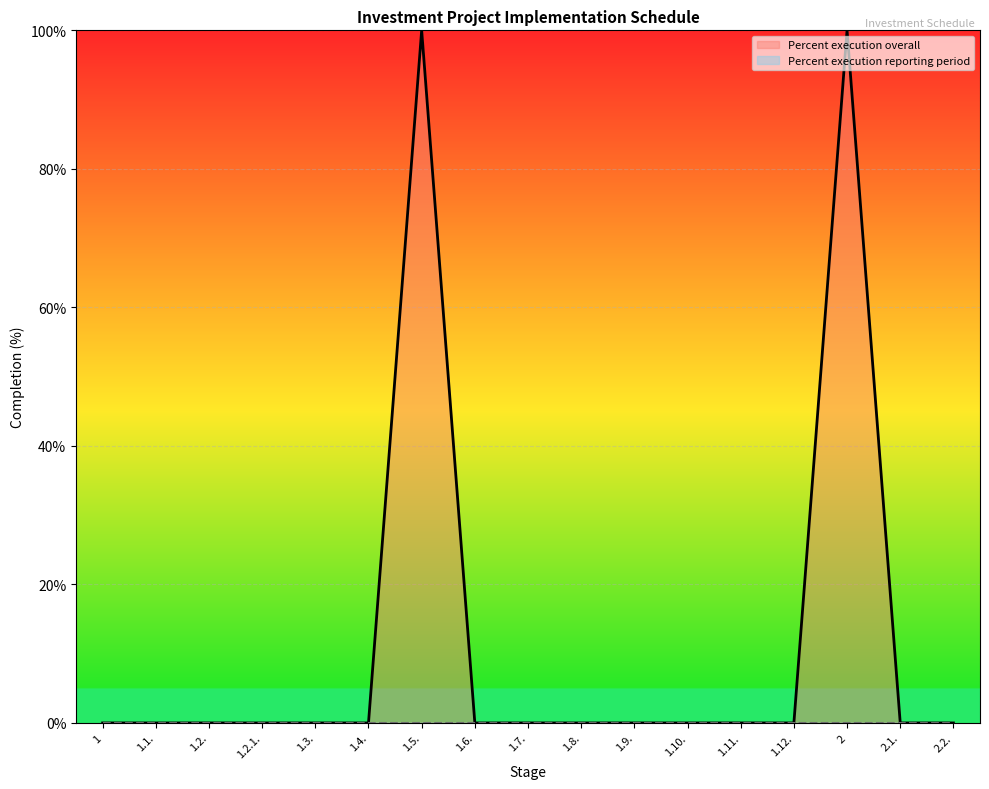

Which label corresponds to the smallest value in the chart?

1